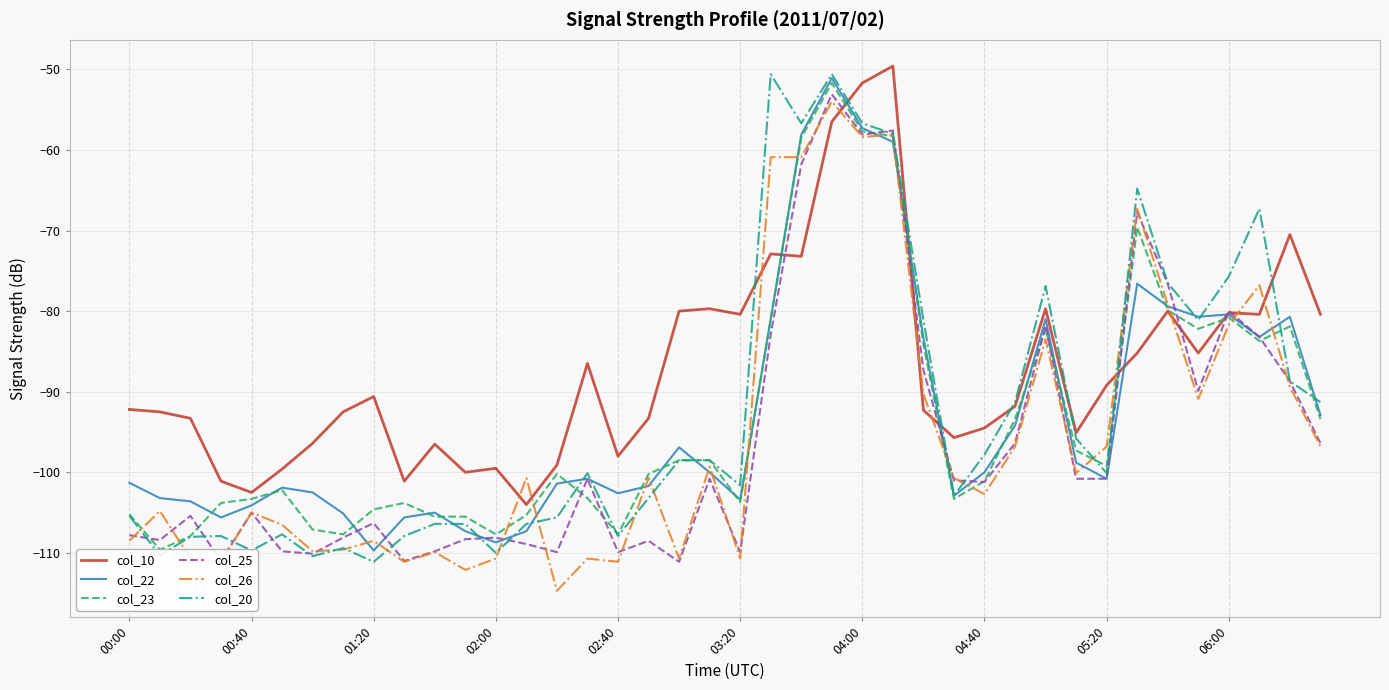

What is the maximum value for col_26?

-54.0